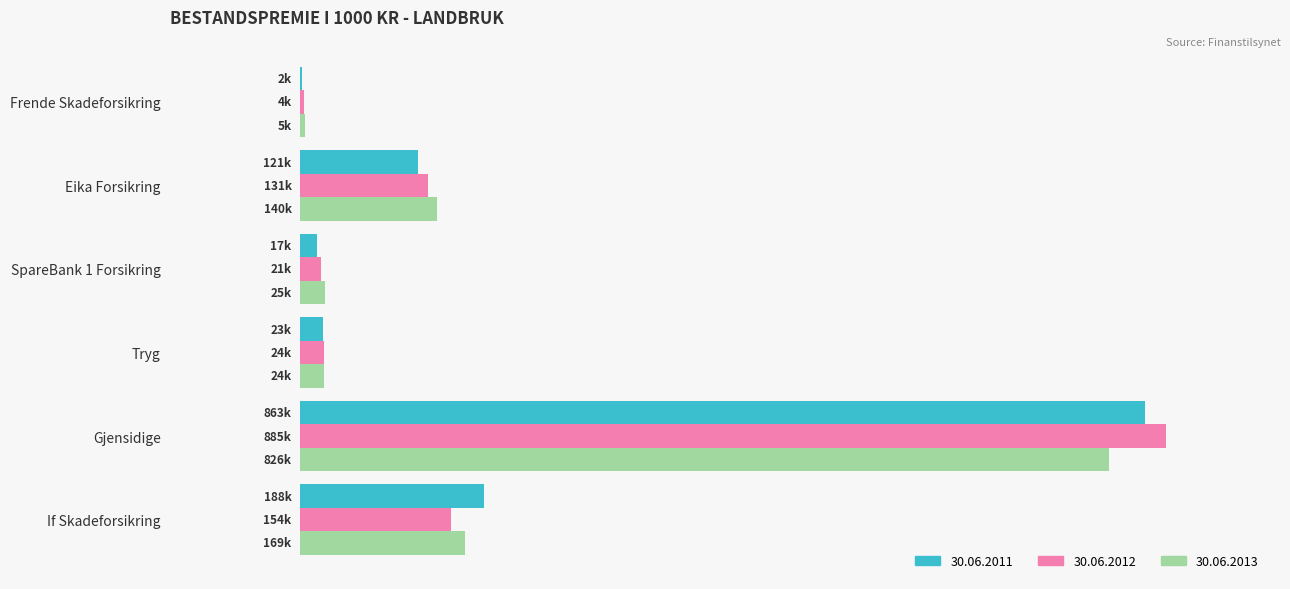

What are all the series names shown in the legend?

30.06.2011, 30.06.2012, 30.06.2013